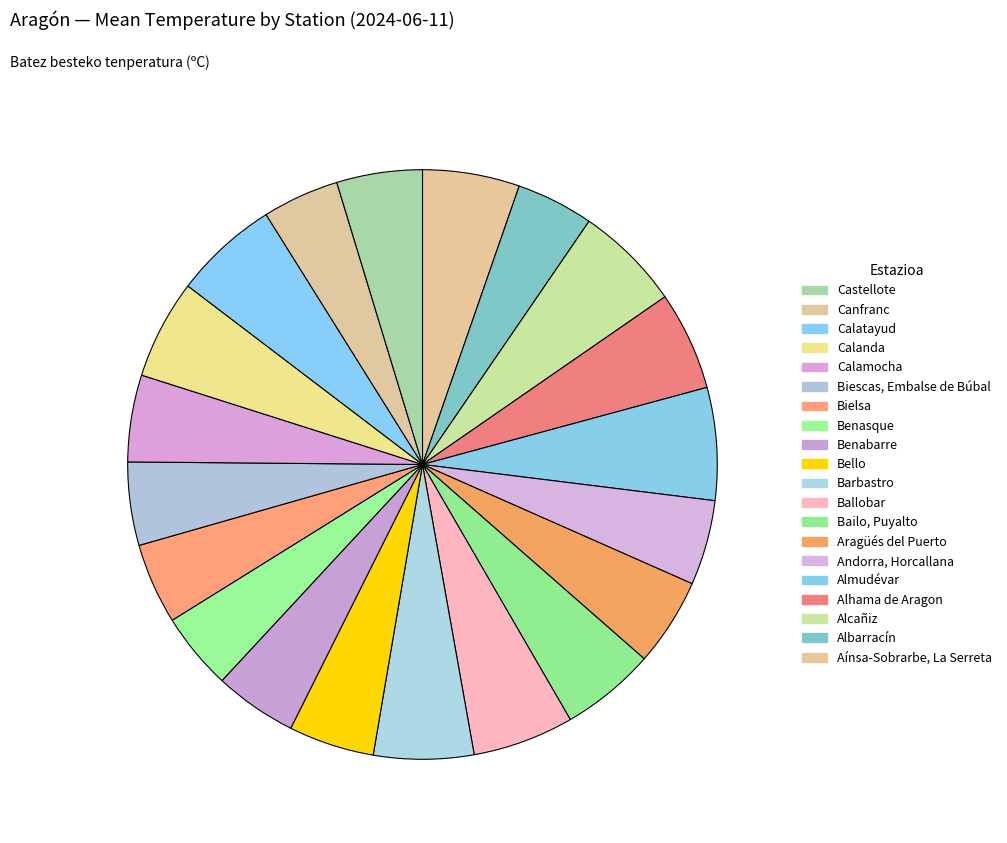

Which category has the smallest portion of the pie?

Canfranc